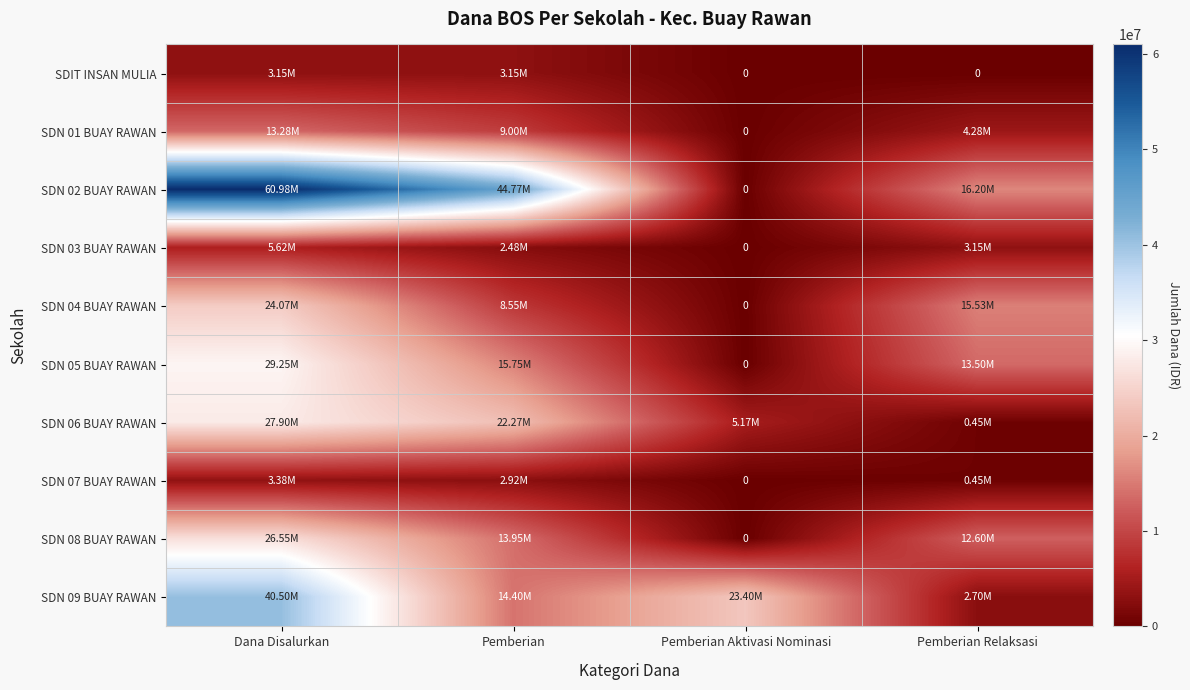

Where does the SDN 04 BUAY RAWAN series first go above 15525000?

Dana Disalurkan